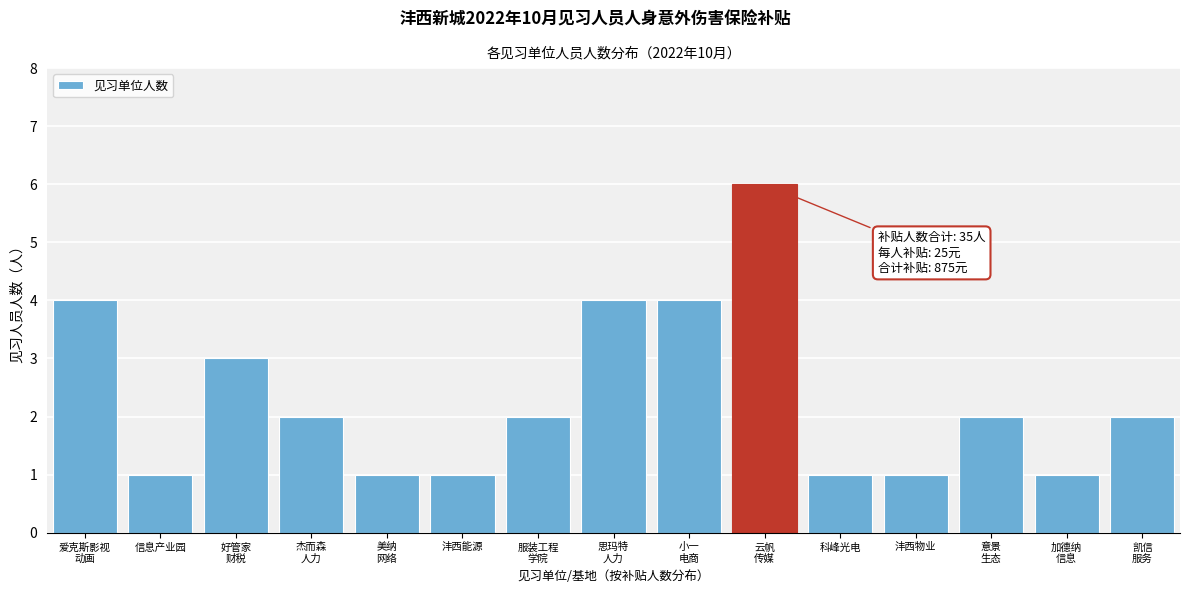

Reading left to right, list all the values displayed in this chart.

4	1	3	2	1	1	2	4	4	6	1	1	2	1	2